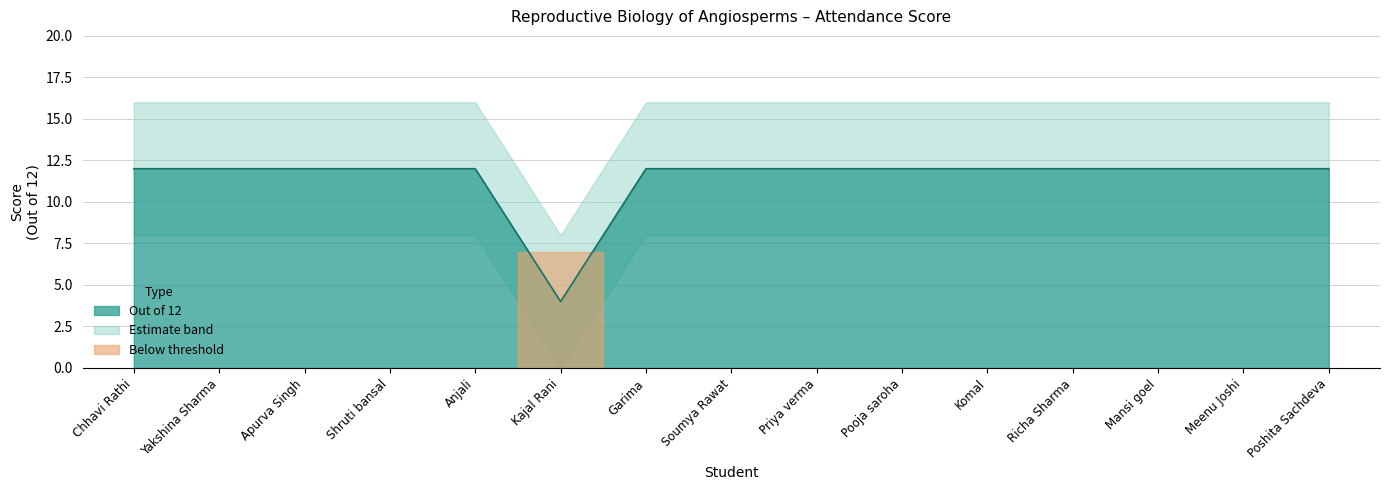

What is the ratio of the value at Priya verma to the value at Apurva Singh?

1.0